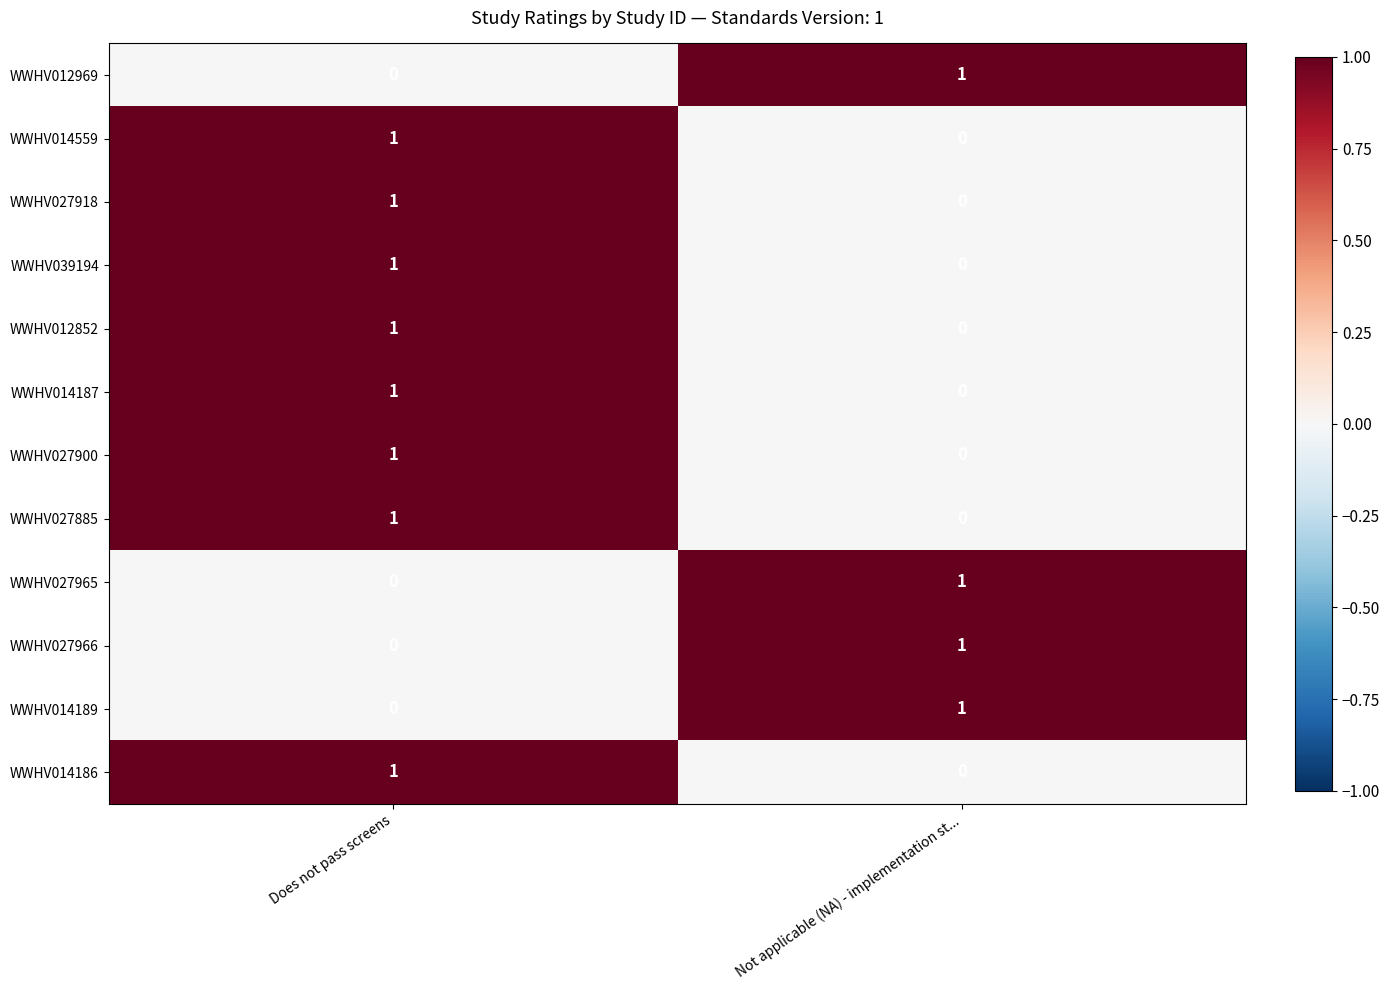

At which category is the sum across all series the highest?

Does not pass screens